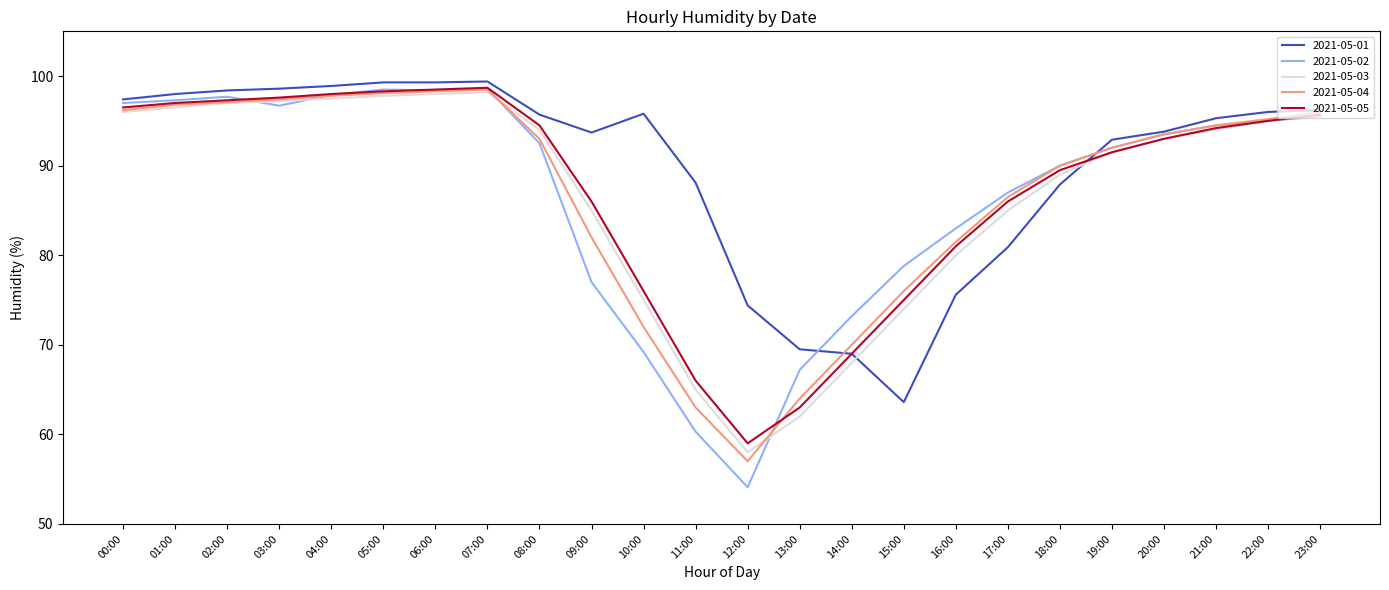

What is the difference between the highest and lowest values at 07:00?

1.2